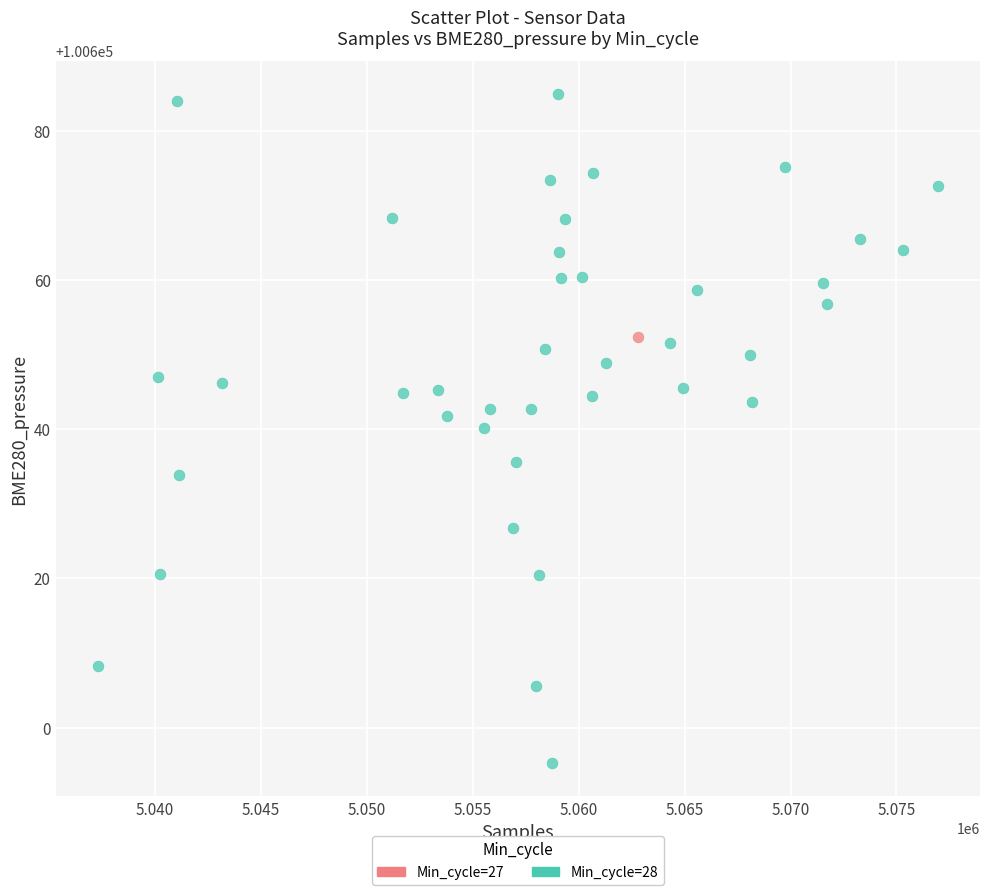

What are all the series names shown in the legend?

Min_cycle=27, Min_cycle=28